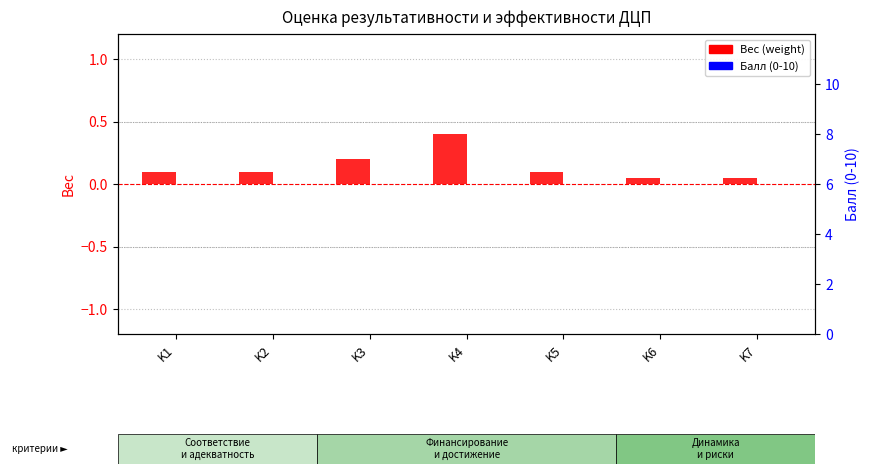

Is the value of Вес (weight) at K7 greater than the value of Балл (0-10) at K6?

Yes